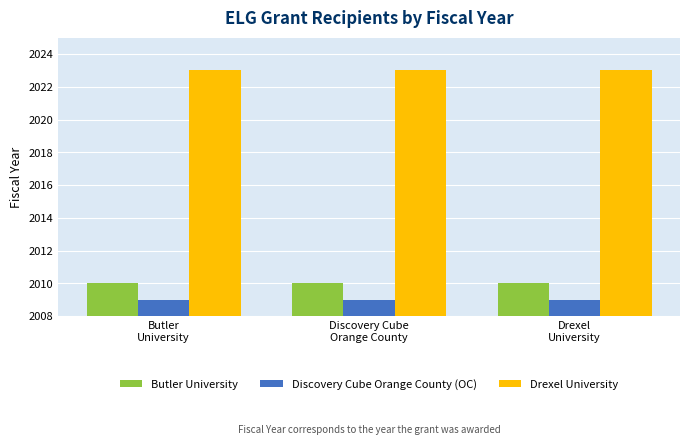

List the series in order of their peak value, lowest first.

Discovery Cube Orange County (OC), Butler University, Drexel University